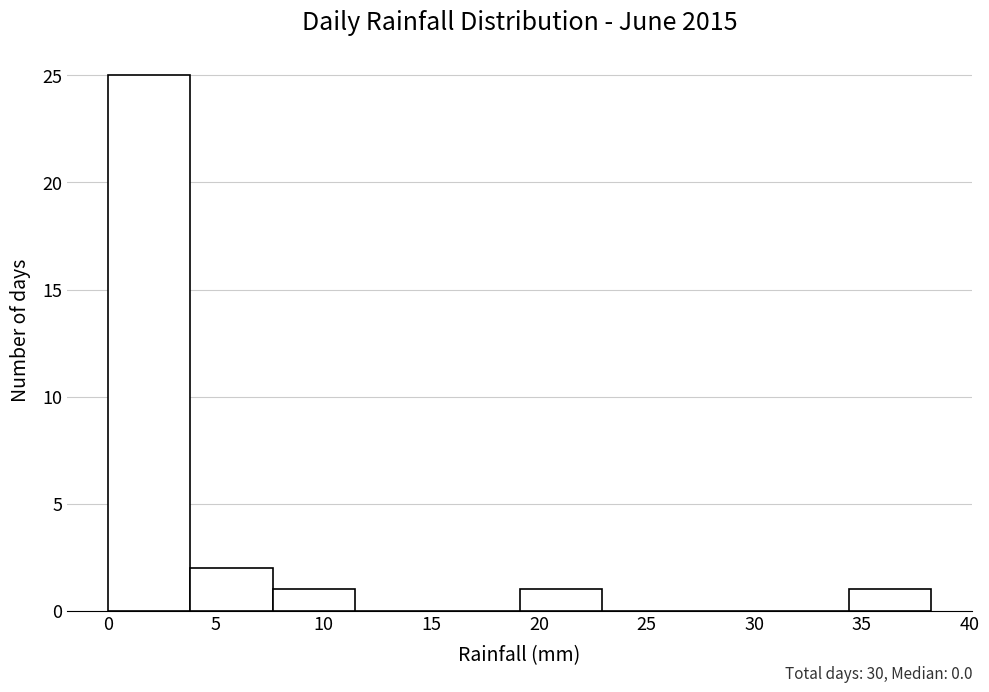

Which range on the x-axis has the tallest bar?

0.0 to 4.0